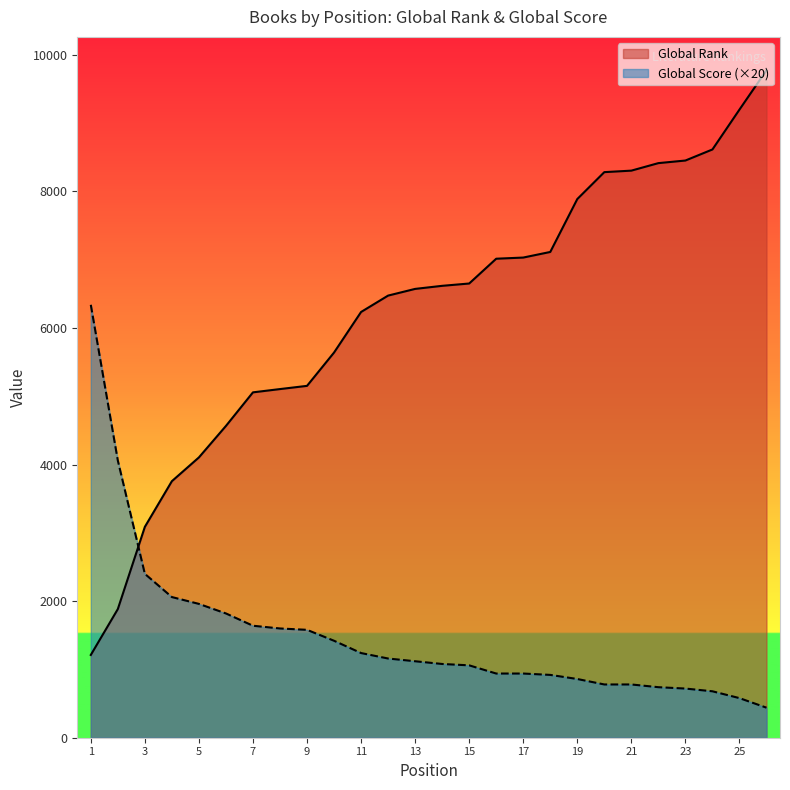

Between which two adjacent categories do Global Score and Global Rank first intersect?

2 and 3